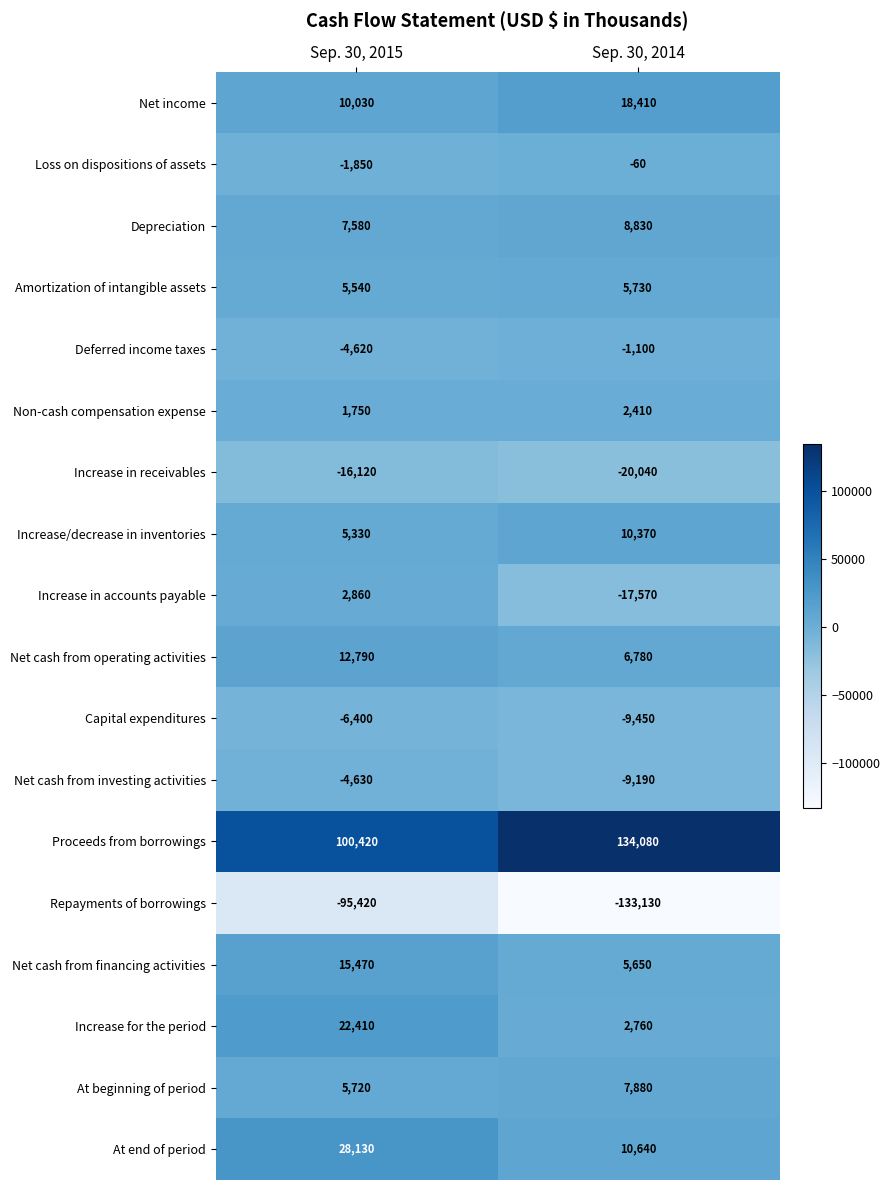

What is the difference between the Net cash from operating activities values at Sep. 30, 2014 and Sep. 30, 2015?

6010